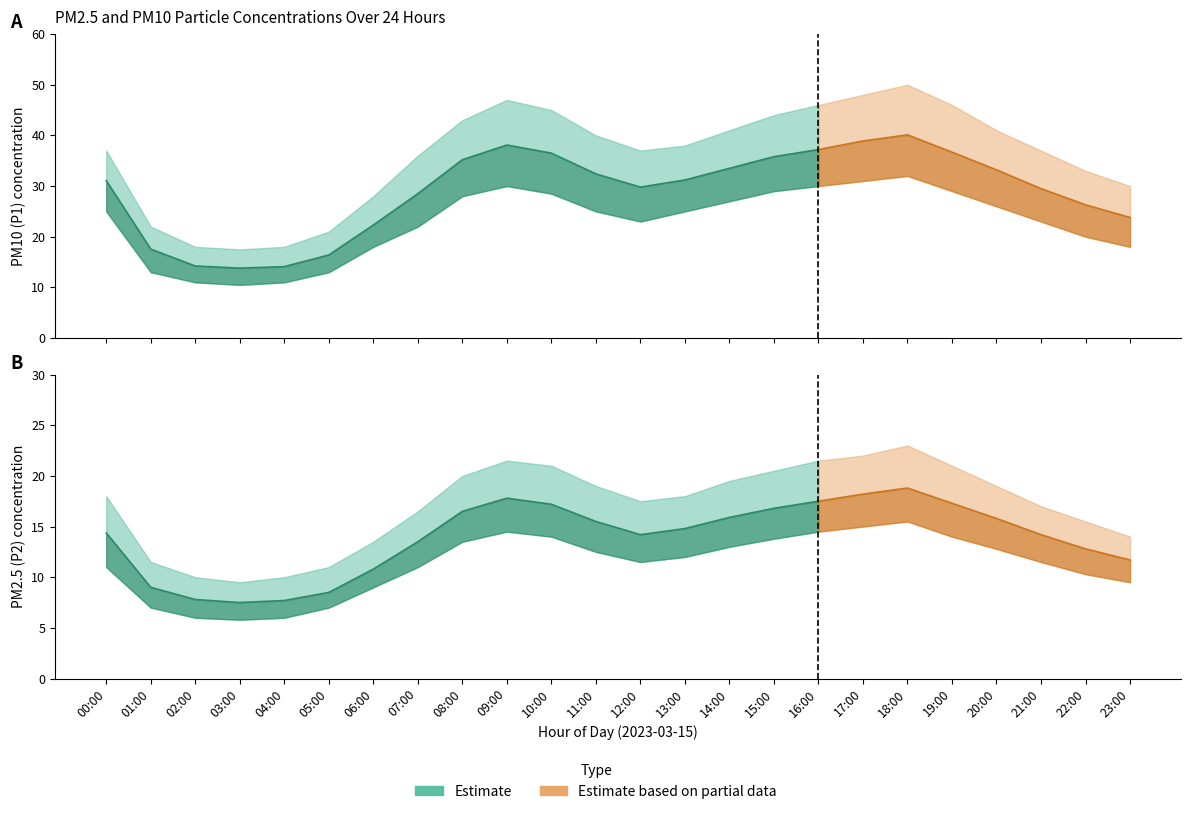

What is the sum of the P2_high values at 06:00 and 07:00?

30.0